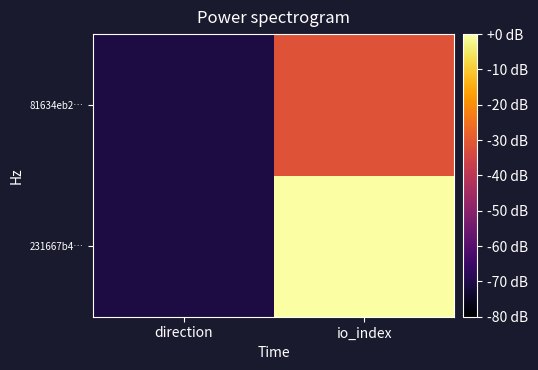

Reading right to left, extract all data points from this chart.

231667b4…: io_index=0.0	direction=-70.7
81634eb2…: io_index=-31.4	direction=-70.7